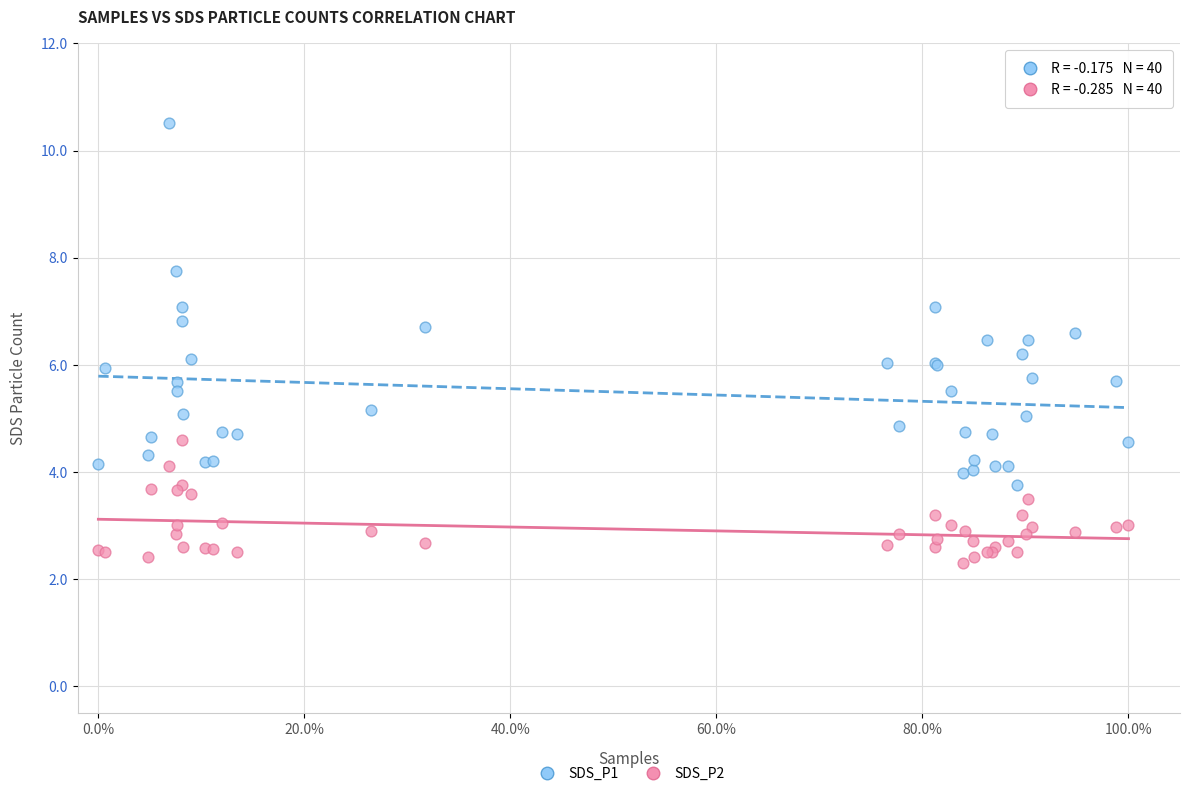

Which series contains the lowest Y value?

SDS_P2